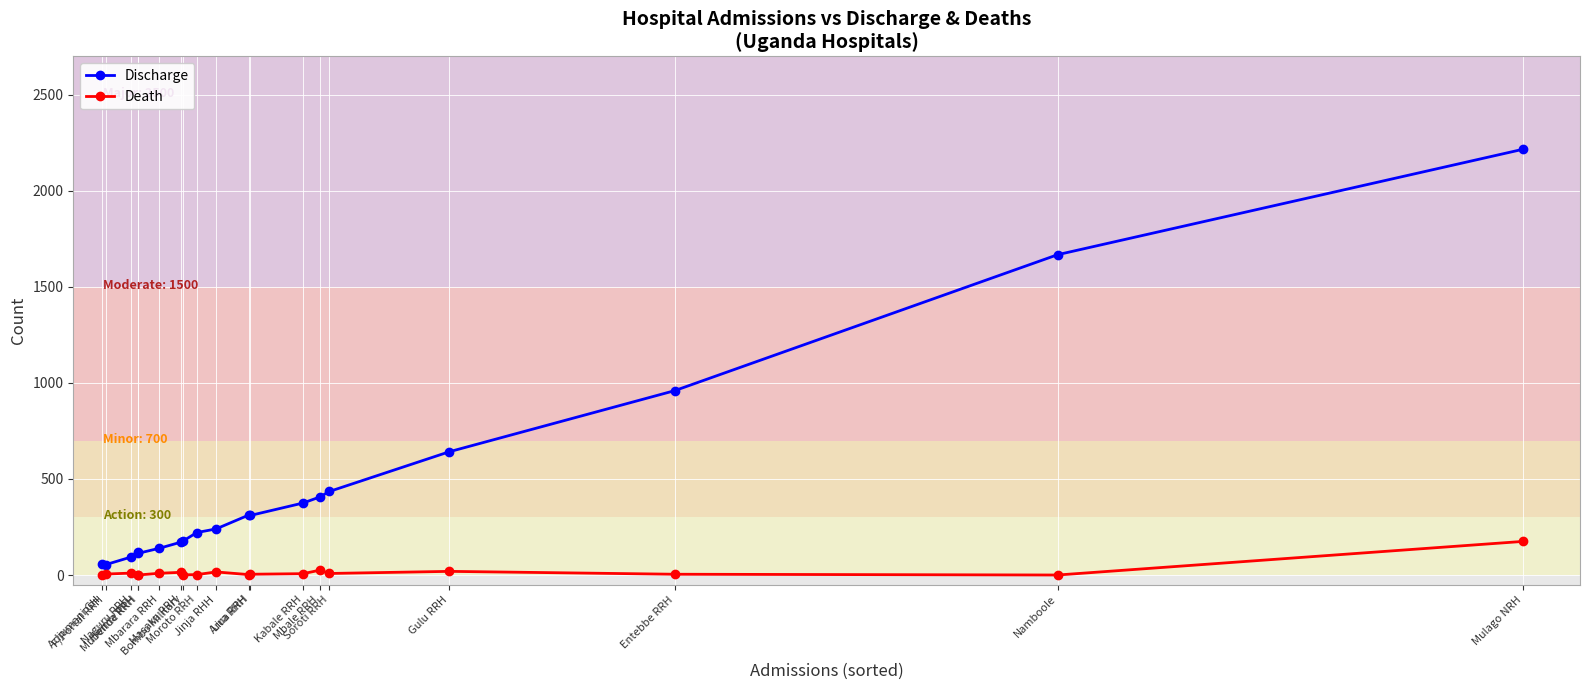

Which series has the largest total across all categories?

Discharge